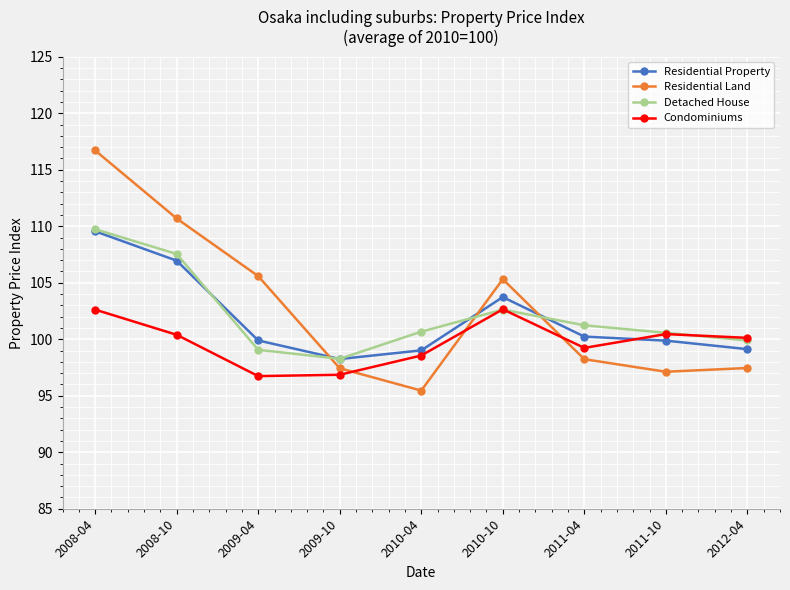

Is the value of Detached House at 2010-10 greater than the value of Residential Property at 2011-10?

Yes